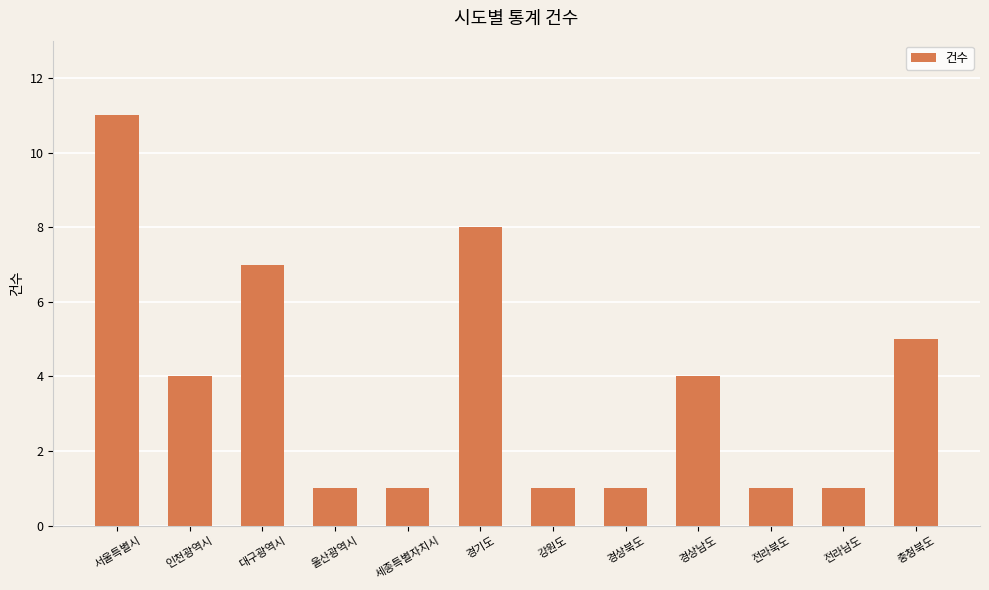

Approximately how many times larger is the value at 전라북도 compared to 충청북도?

0.2